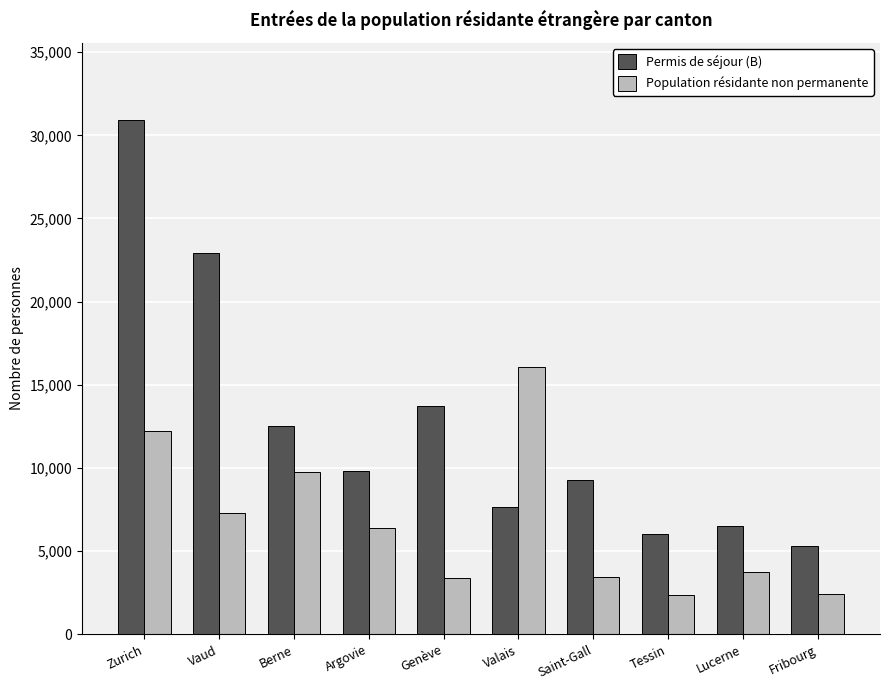

What is the minimum value for Population résidante non permanente?

2376